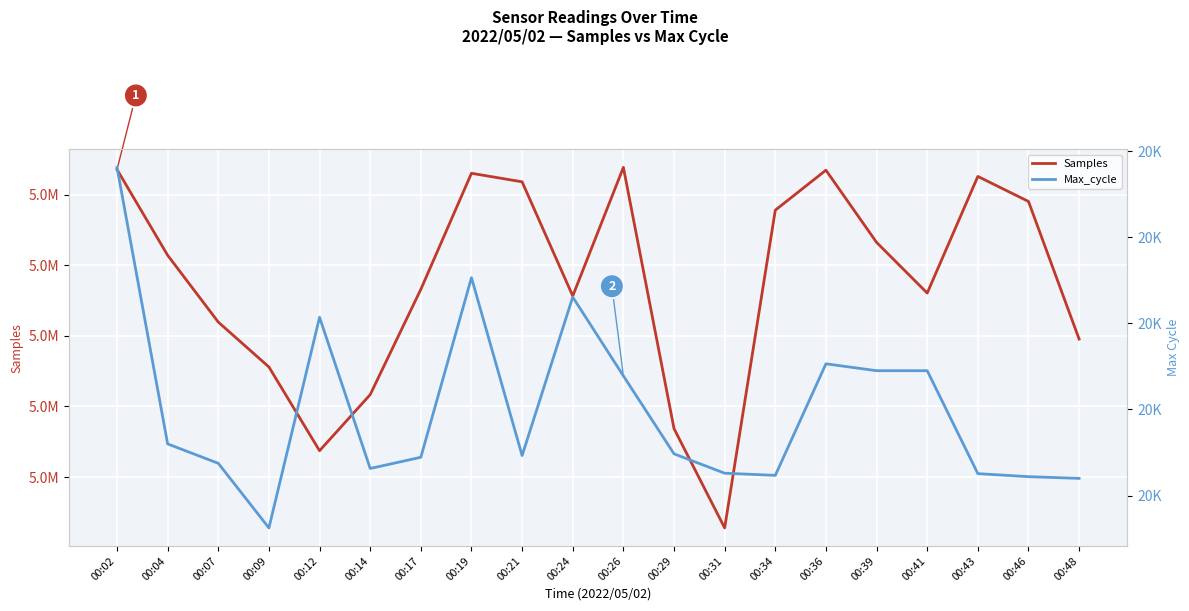

True or false: Max_cycle and Samples intersect in this chart.

False